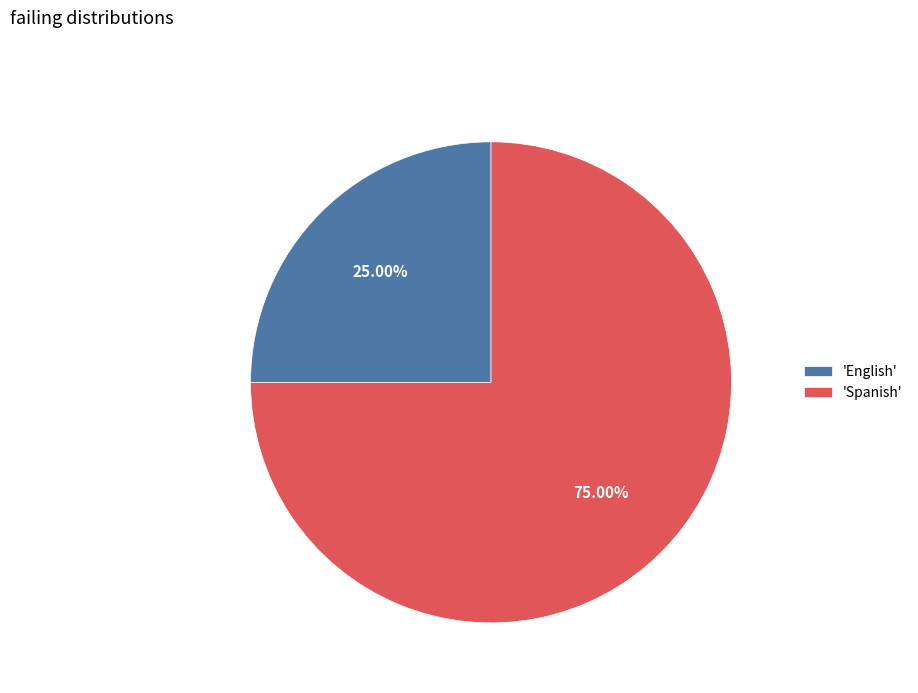

How many segments does this pie chart have?

2